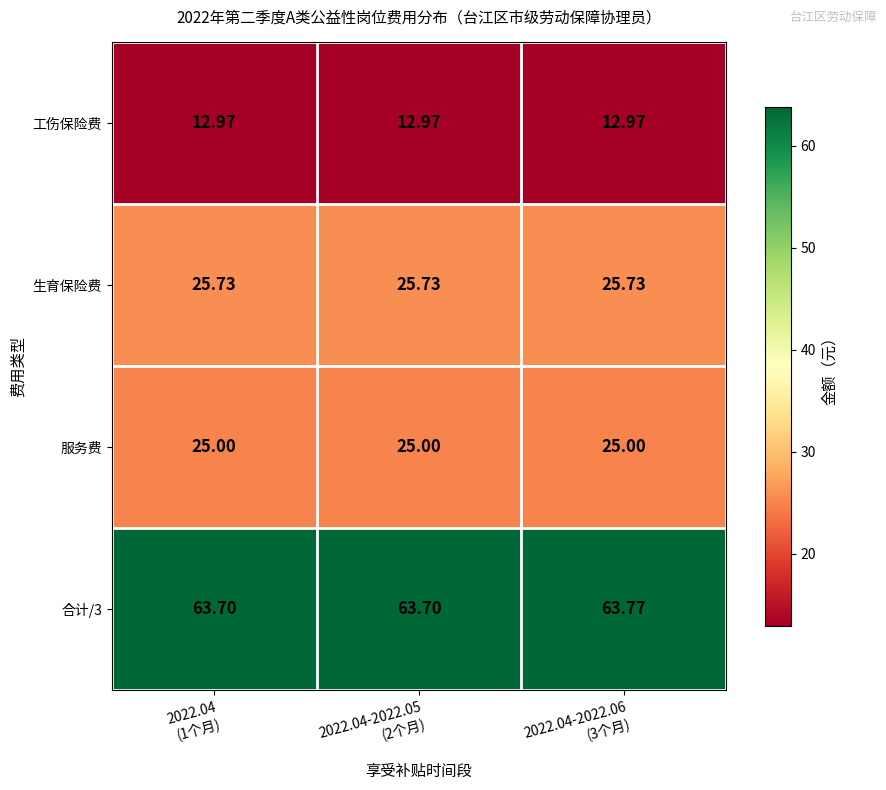

Reading left to right, extract all data points from this chart.

工伤保险费: 2022.04
(1个月)=13.0	2022.04-2022.05
(2个月)=13.0	2022.04-2022.06
(3个月)=13.0
生育保险费: 2022.04
(1个月)=25.7	2022.04-2022.05
(2个月)=25.7	2022.04-2022.06
(3个月)=25.7
服务费: 2022.04
(1个月)=25.0	2022.04-2022.05
(2个月)=25.0	2022.04-2022.06
(3个月)=25.0
合计/3: 2022.04
(1个月)=63.7	2022.04-2022.05
(2个月)=63.7	2022.04-2022.06
(3个月)=63.8